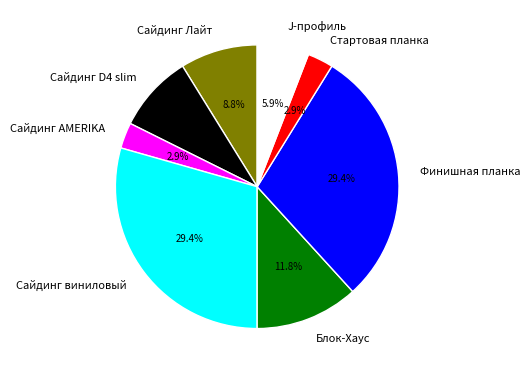

Is the sum of Финишная планка and Сайдинг виниловый greater than half?

Yes